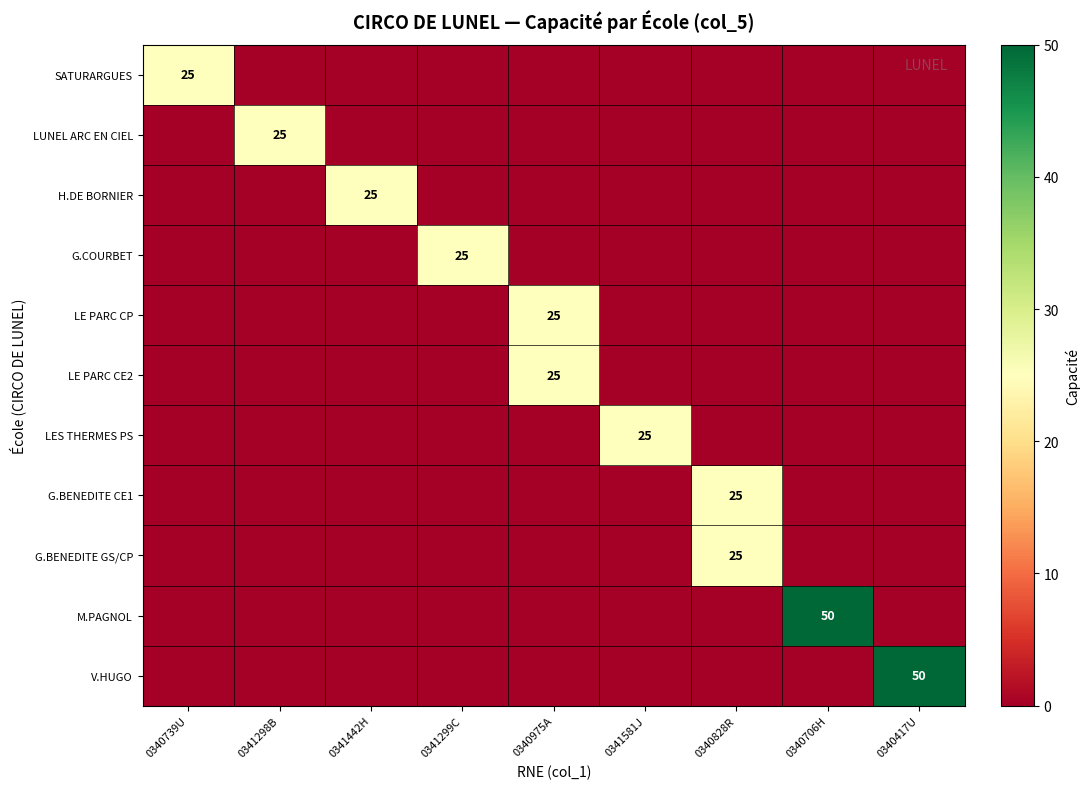

The SATURARGUES series shows 25 at 0340739U. True or false?

True